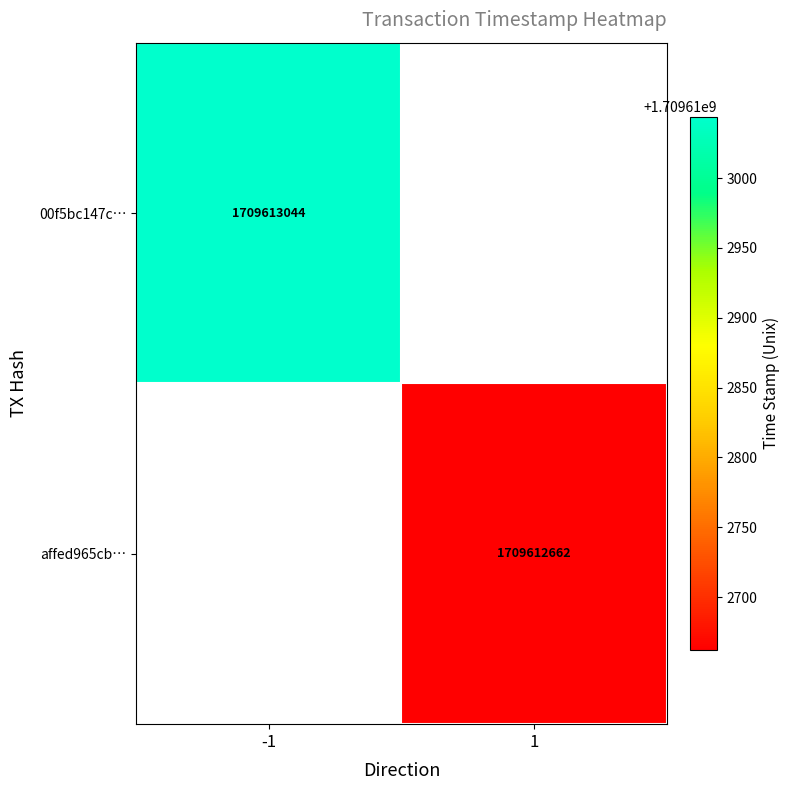

Reading right to left, extract all data points from this chart.

00f5bc147c904a121e0545258901580743ec204: 1709613044	-1
affed965cb51d7518283ffc28c52c3e46486e36: 1709612662	1